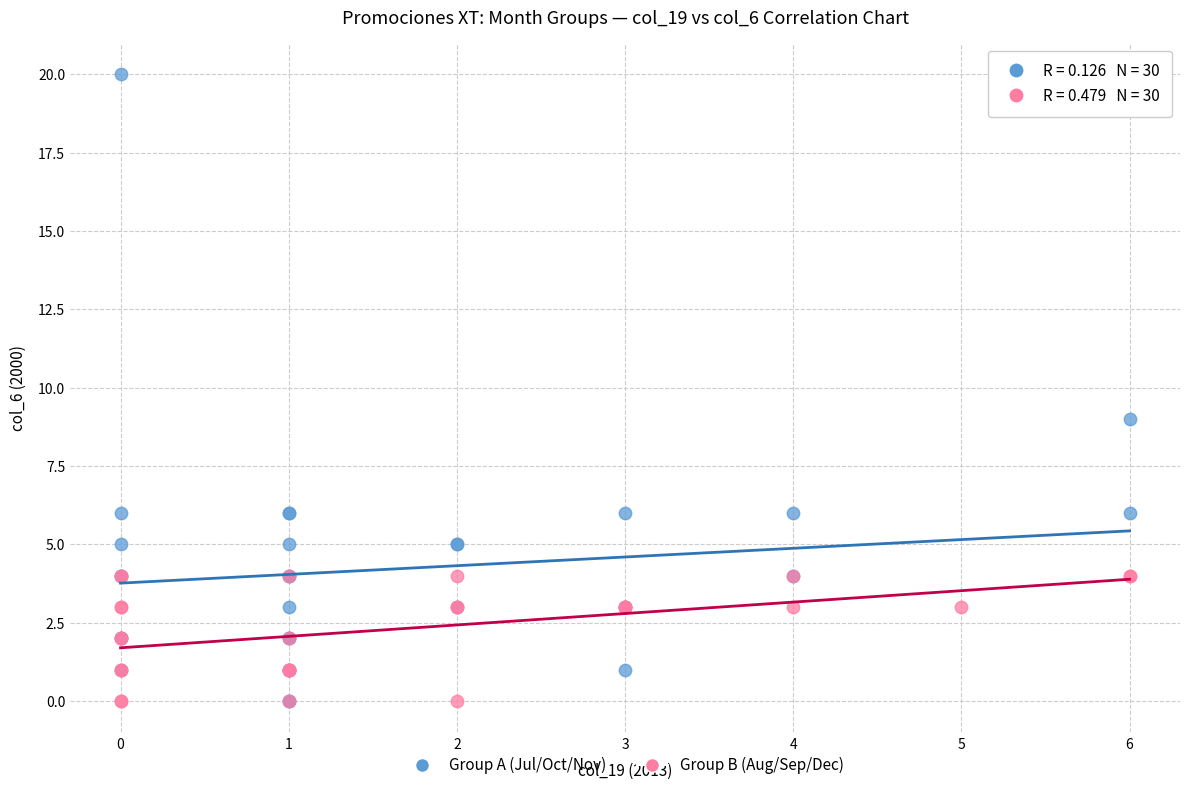

Which series has the widest spread of Y values?

Group A (Jul/Oct/Nov)